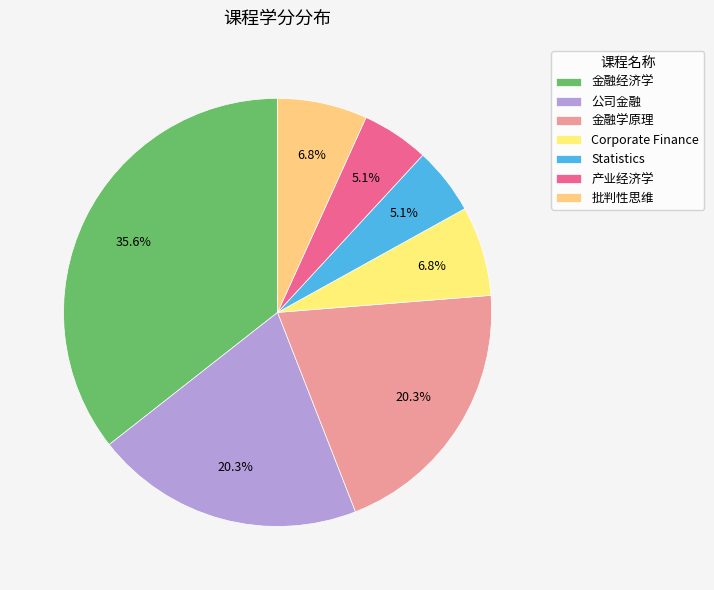

What is the ratio of the value at 金融学原理 to the value at 金融经济学?

0.6